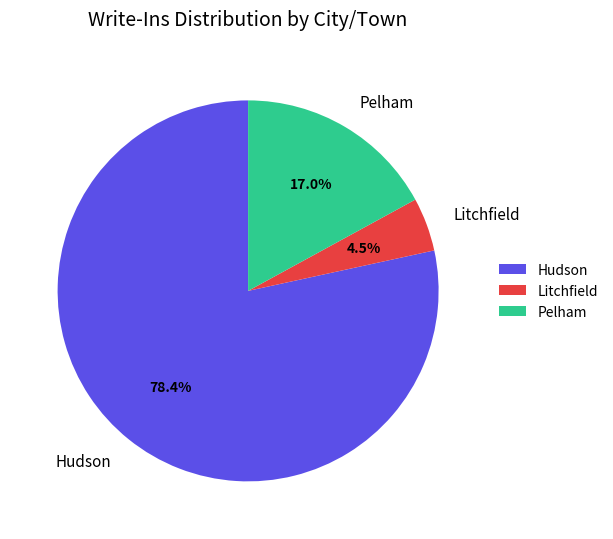

Is the sum of Pelham and Litchfield greater than half?

No